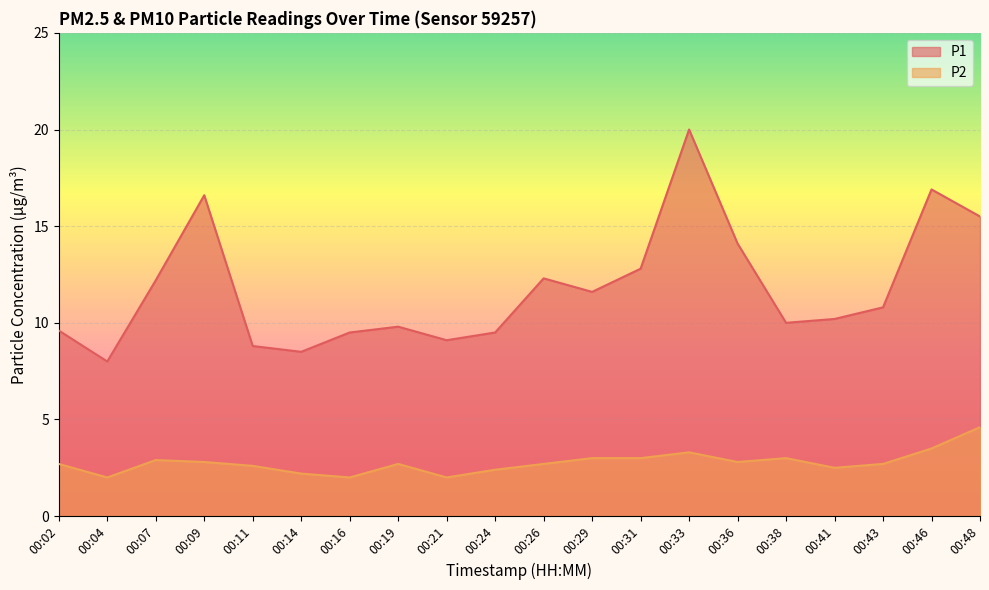

What is the difference between the P2 values at 00:31 and 00:24?

0.6